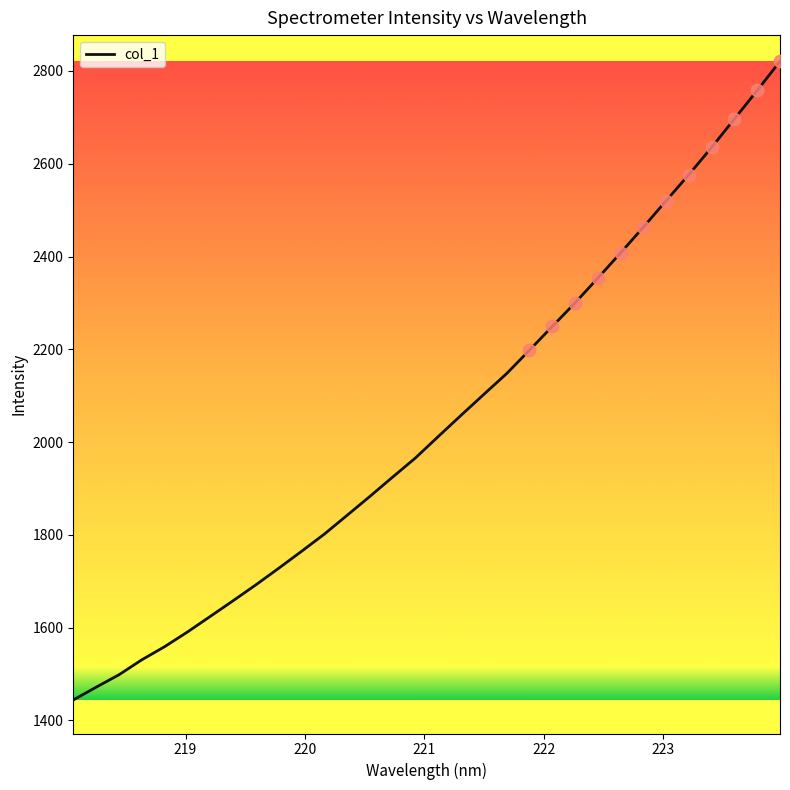

What is the greatest value displayed?

2820.9